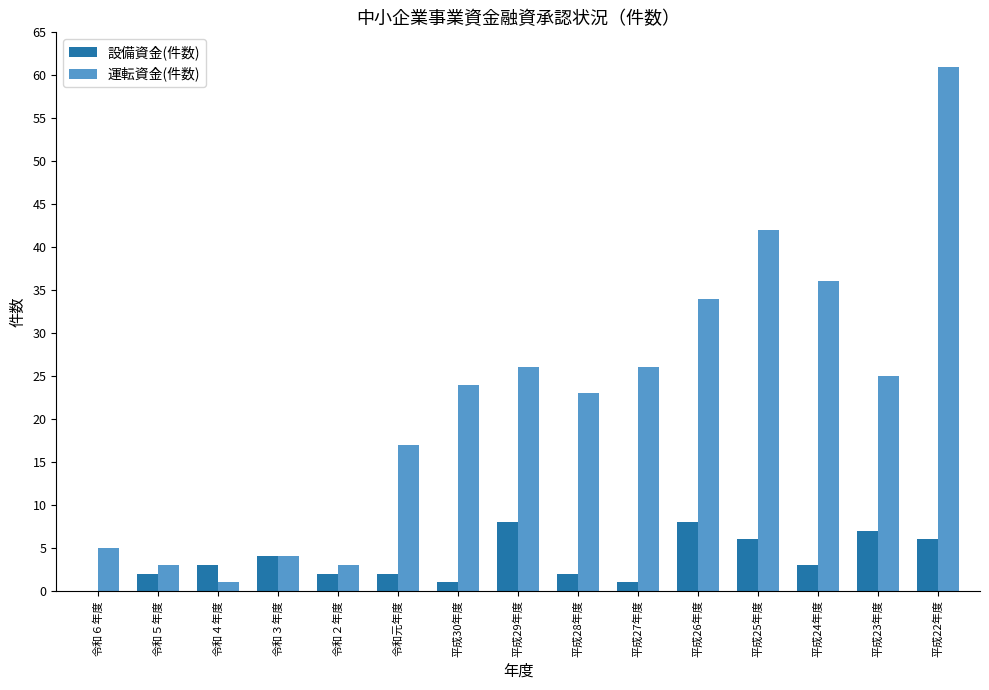

What is the maximum value for 運転資金(件数)?

61